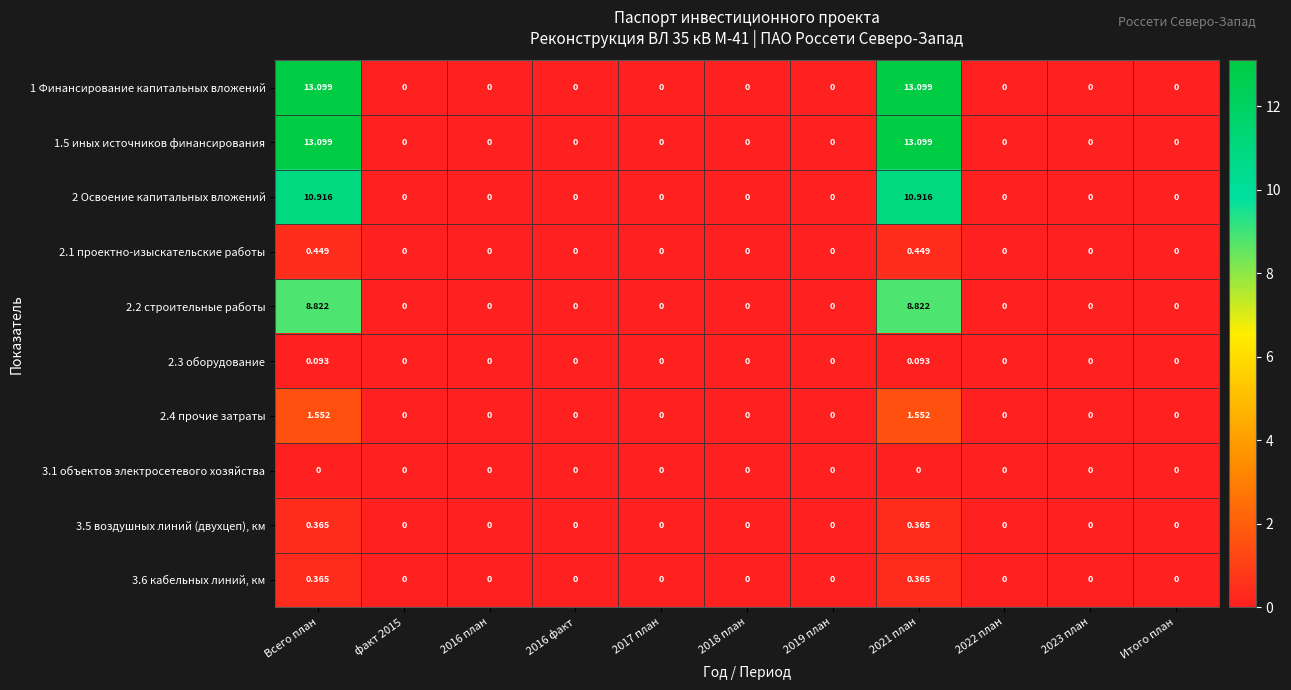

Count the number of data series in this chart.

10